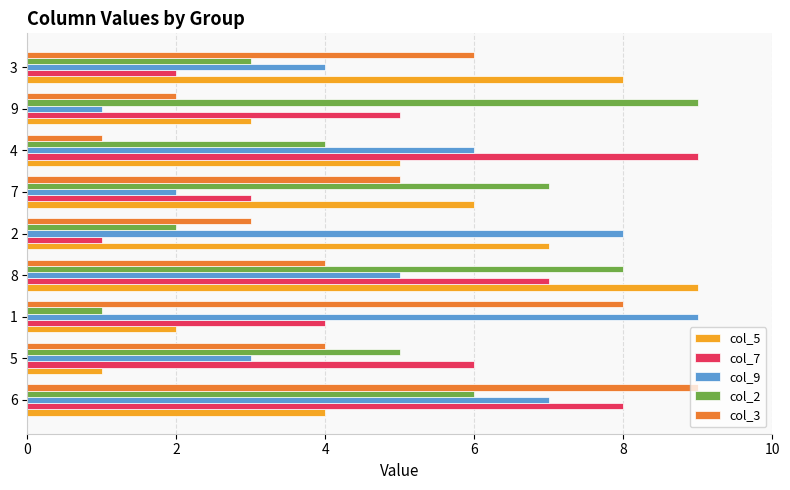

What is the minimum value for col_3?

1